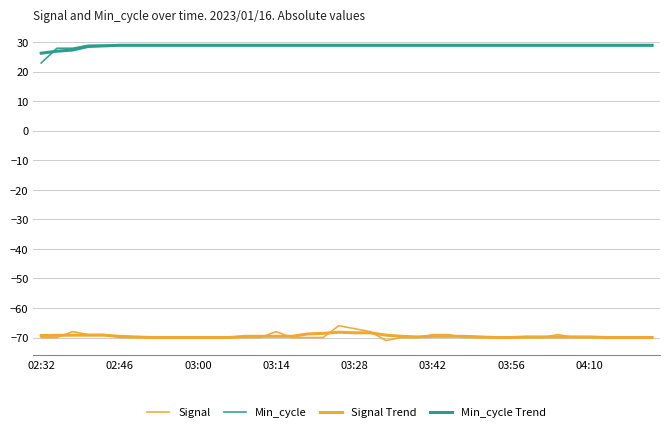

Is this an area chart (filled region under the line)?

No